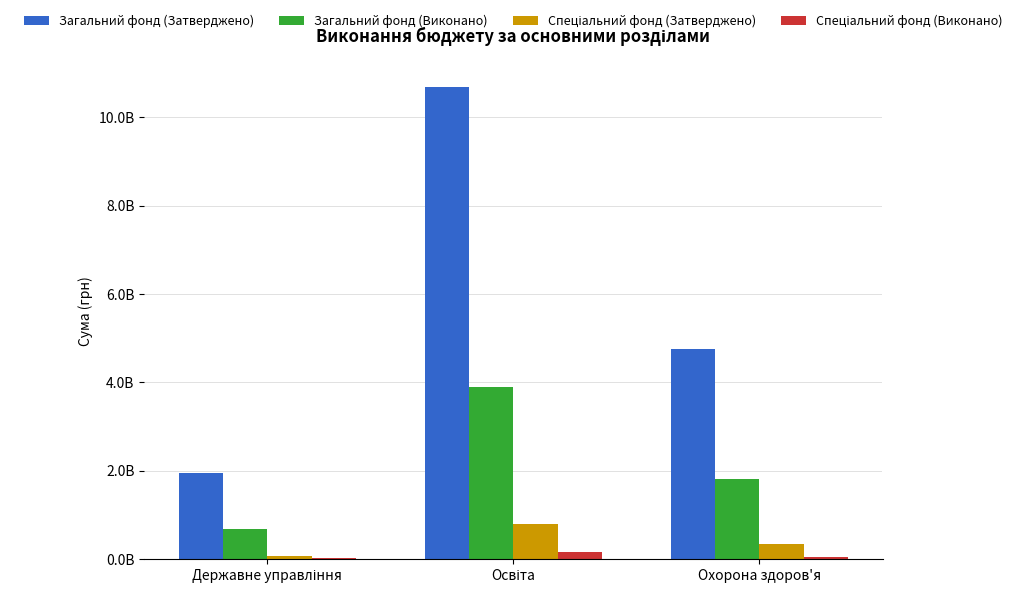

Reading right to left, list all the values displayed in this chart.

Загальний фонд (Затверджено): 4765443992.7	10690277442.5	1954854648.6
Загальний фонд (Виконано): 1818542005.1	3903469859.8	690661592.6
Спеціальний фонд (Затверджено): 342390258.9	801481232.2	67109801.5
Спеціальний фонд (Виконано): 50106634.0	169052843.9	17608818.0